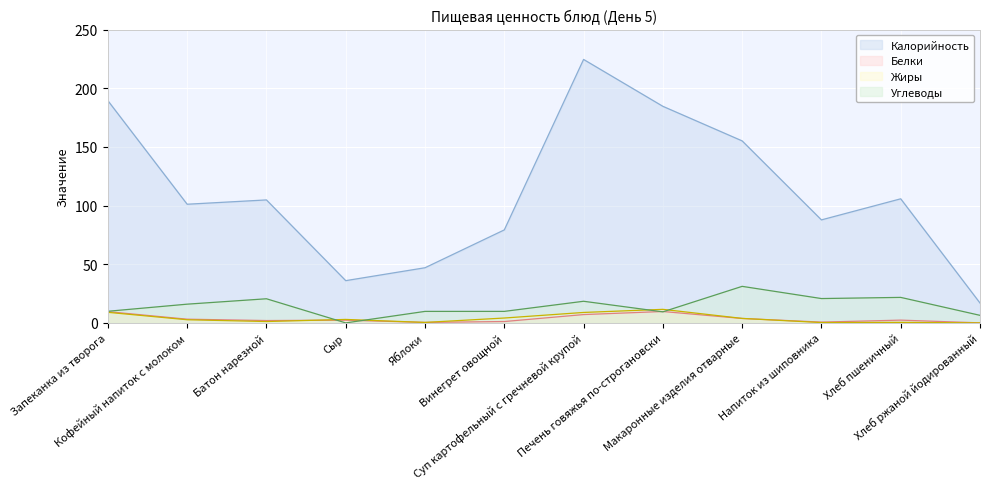

How many data points in Калорийность are above 104?

6